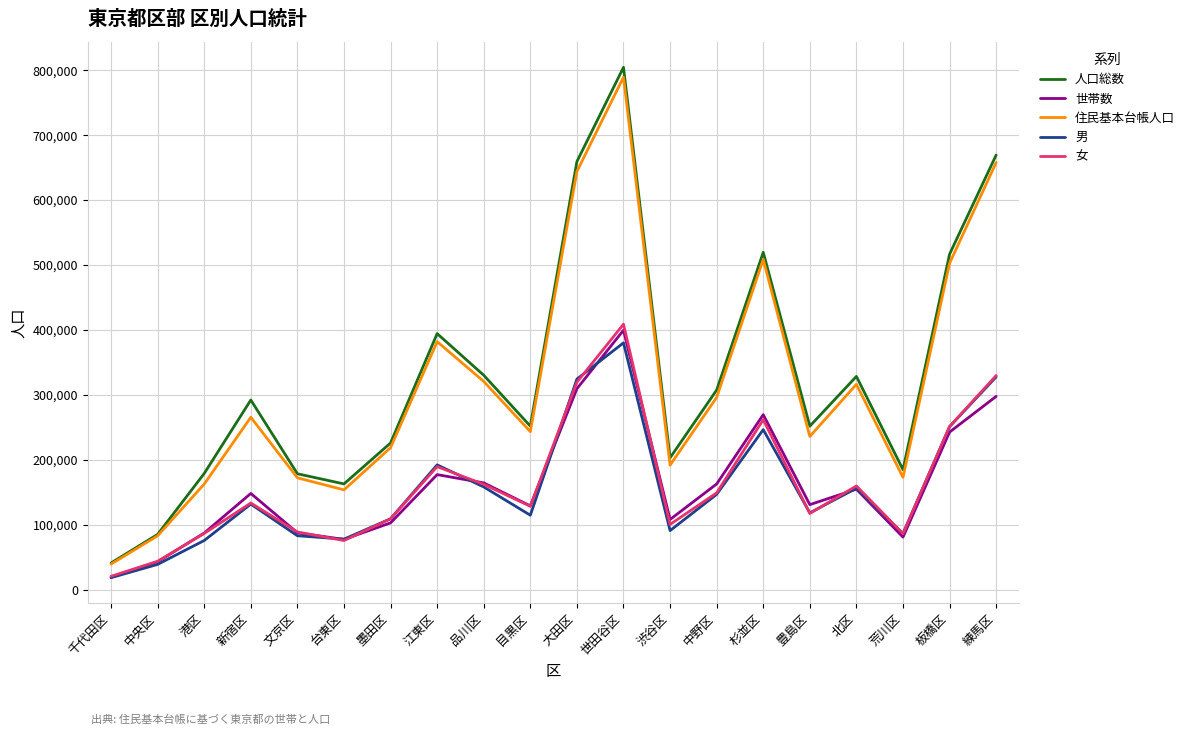

Which series has the widest spread of values?

人口総数